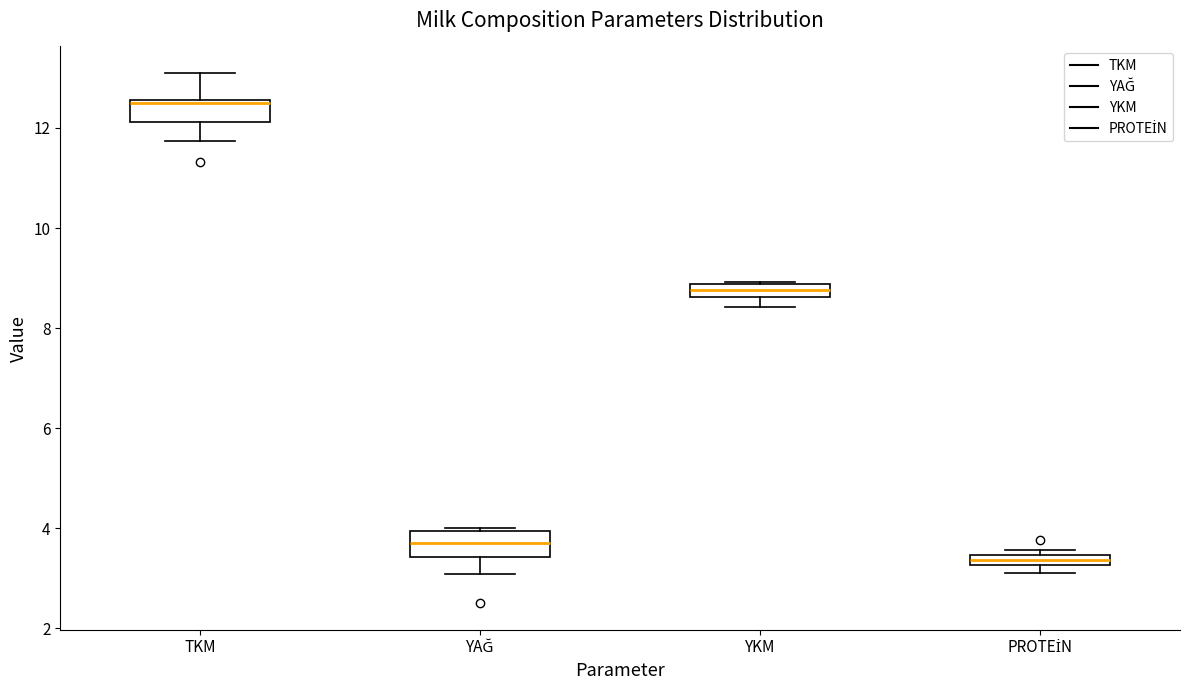

Which box's median line is the lowest?

PROTEİN